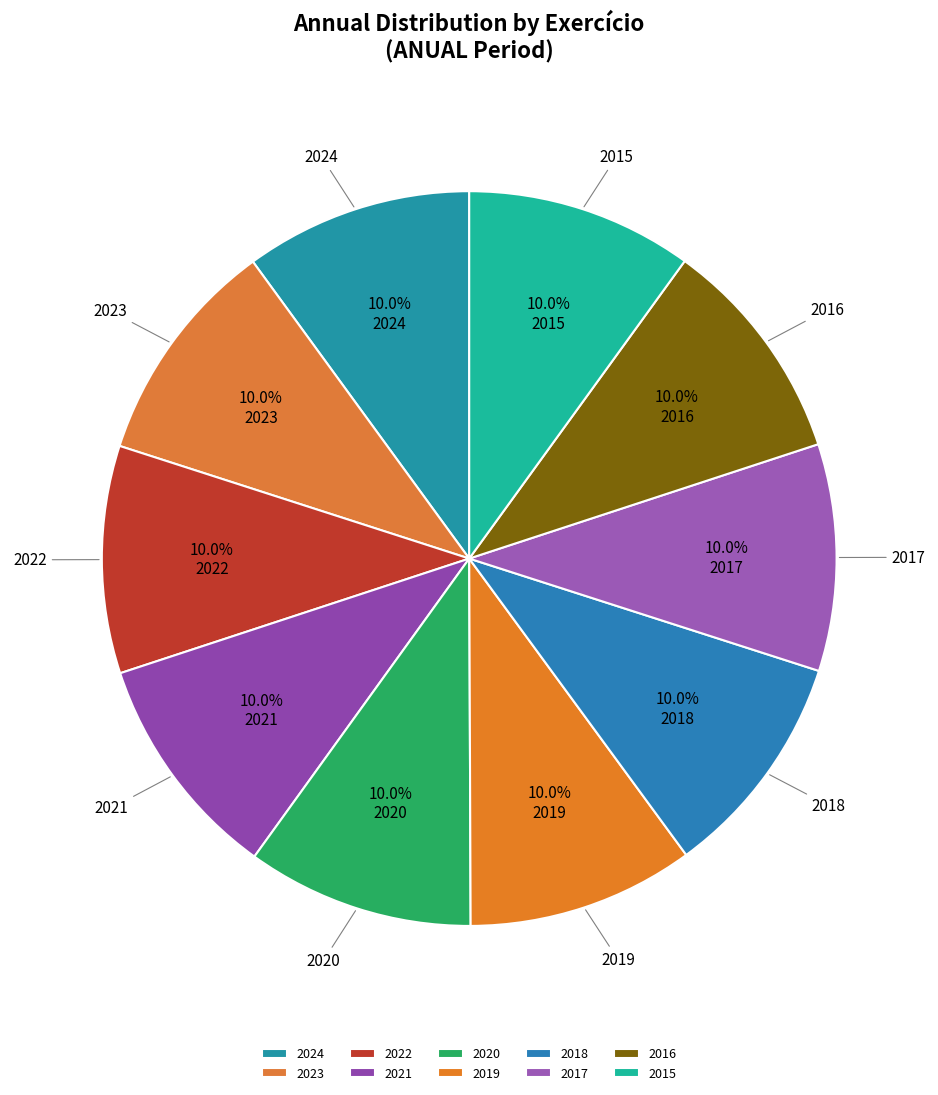

True or false: 2015 accounts for 10% of the total.

True